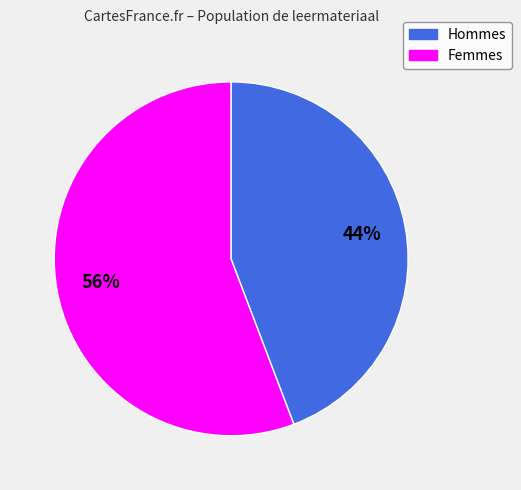

Is there any slice that represents more than half of the pie?

Yes